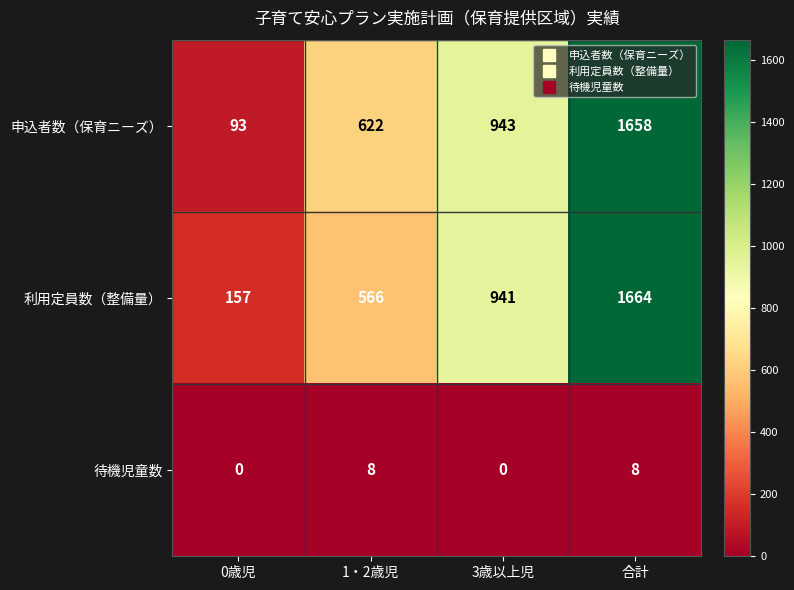

Reading left to right, transcribe all the data shown in this chart.

申込者数（保育ニーズ）: 93	622	943	1658
利用定員数（整備量）: 157	566	941	1664
待機児童数: 0	8	0	8